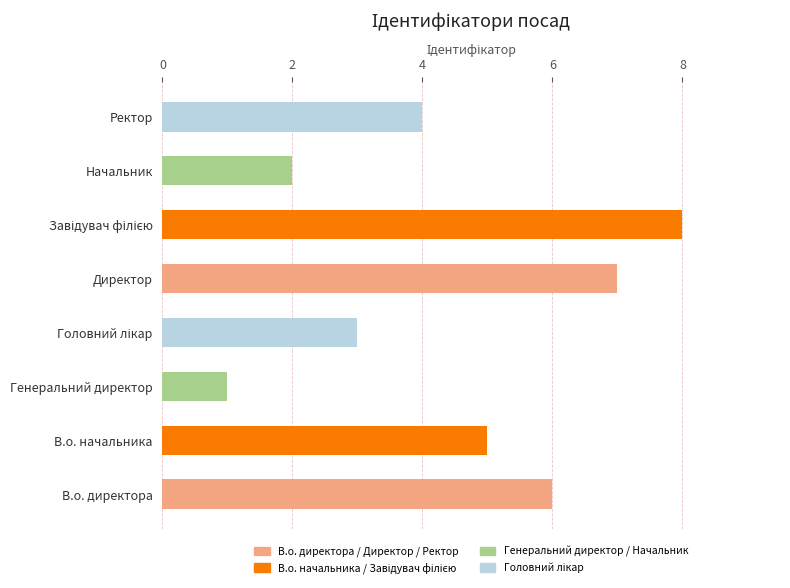

Between Директор and В.о. начальника, which is larger?

Директор